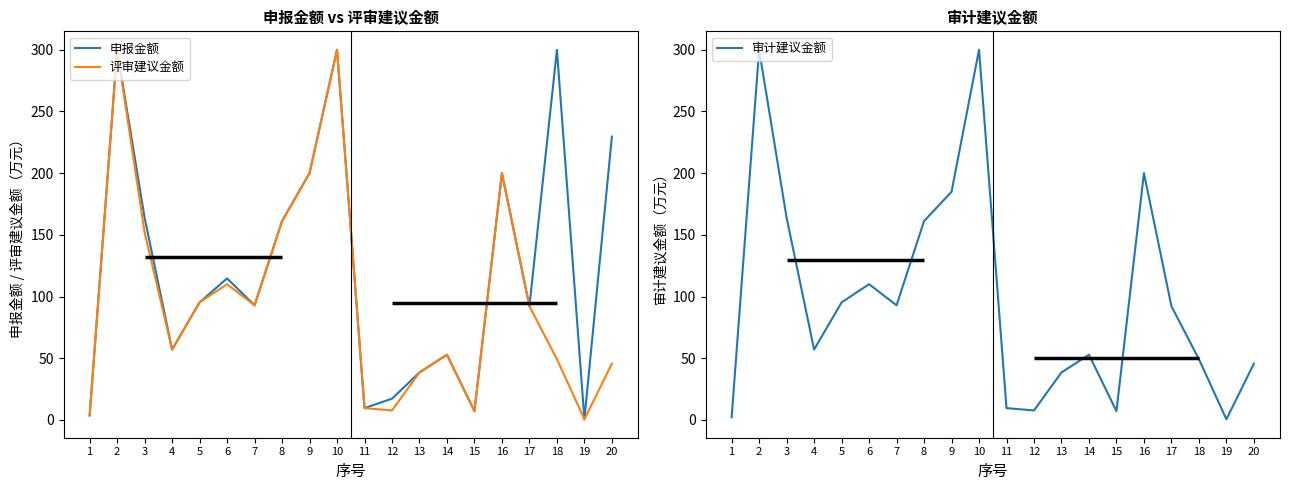

Reading left to right, transcribe all the data shown in this chart.

申报金额: 3.6	300.0	163.9	57.0	95.2	114.7	92.9	161.2	200.0	300.0	9.5	17.2	38.4	52.8	7.0	200.0	92.1	300.0	0.5	229.6
评审建议金额: 3.6	300.0	152.0	57.0	95.2	110.0	92.9	161.2	200.0	300.0	9.5	7.6	38.4	52.8	7.1	200.0	92.1	49.2	0.5	45.6
审计建议金额: 2.0	300.0	163.9	57.0	95.2	110.0	92.9	161.2	184.9	300.0	9.5	7.6	38.4	52.8	7.0	200.0	92.1	49.2	0.5	45.5